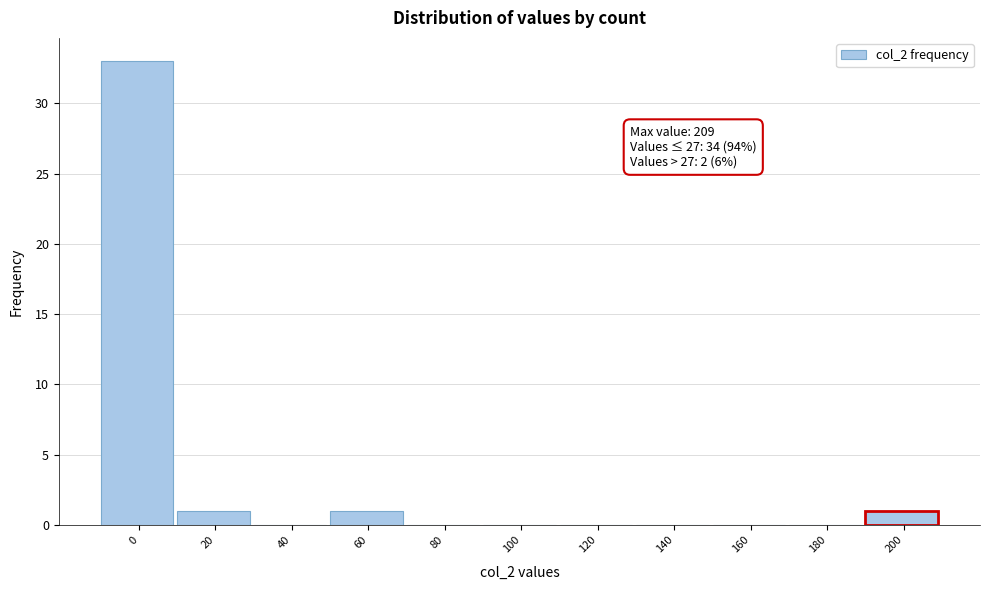

Reading left to right, what are all the values shown in this chart?

0=33	20=1	40=0	60=1	80=0	100=0	120=0	140=0	160=0	180=0	200=1